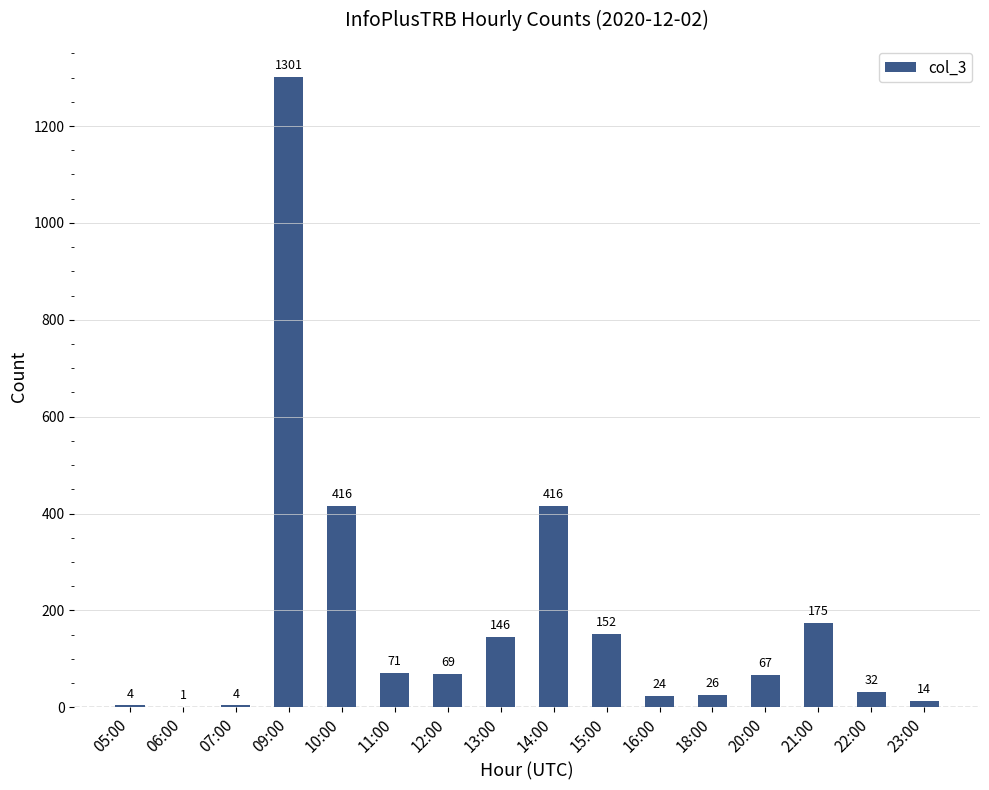

At which category does the chart reach its peak across all series?

09:00